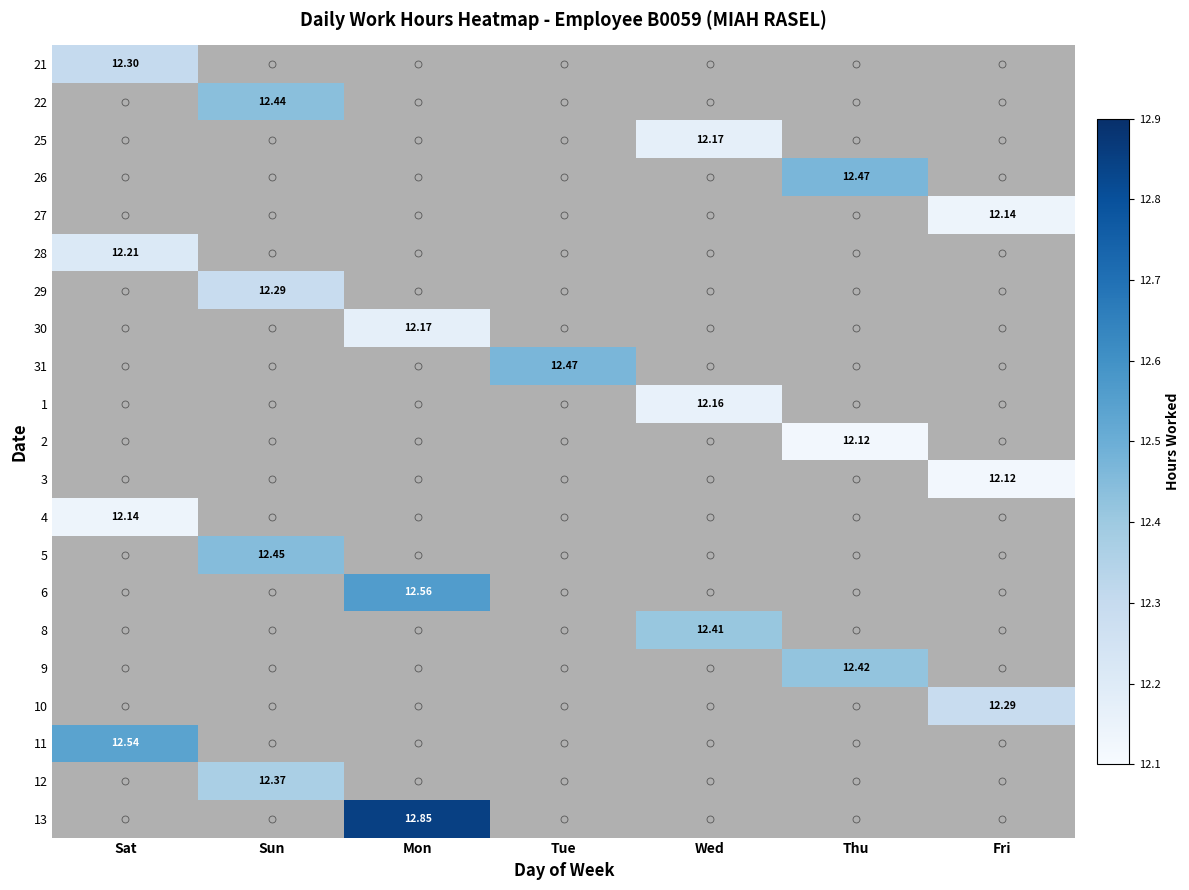

Which series has the largest range (max minus min)?

13